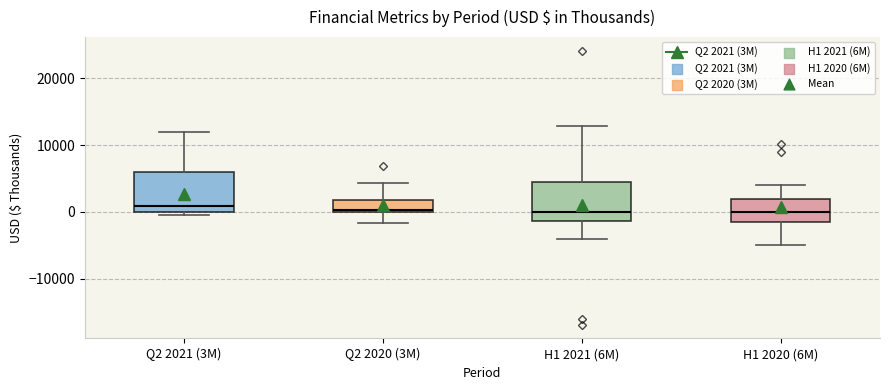

Where does the lower whisker of the box for H1 2021 (6M) end on the y-axis? The values are not printed on the chart, so give them approximately, as read against the axis.

-4000